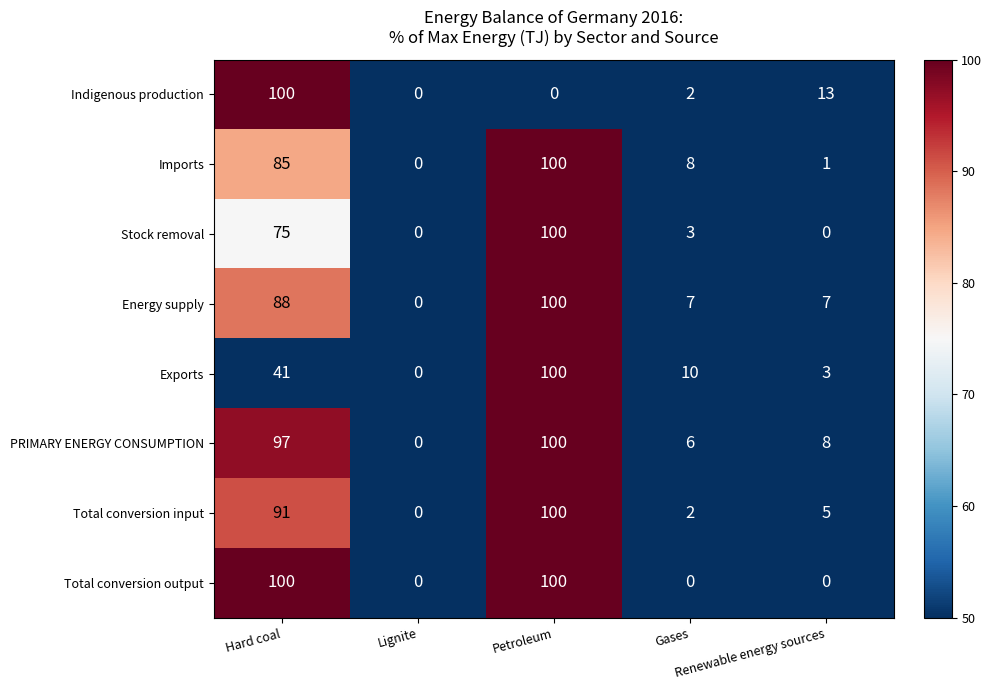

At how many categories does at least one series exceed 8?

4